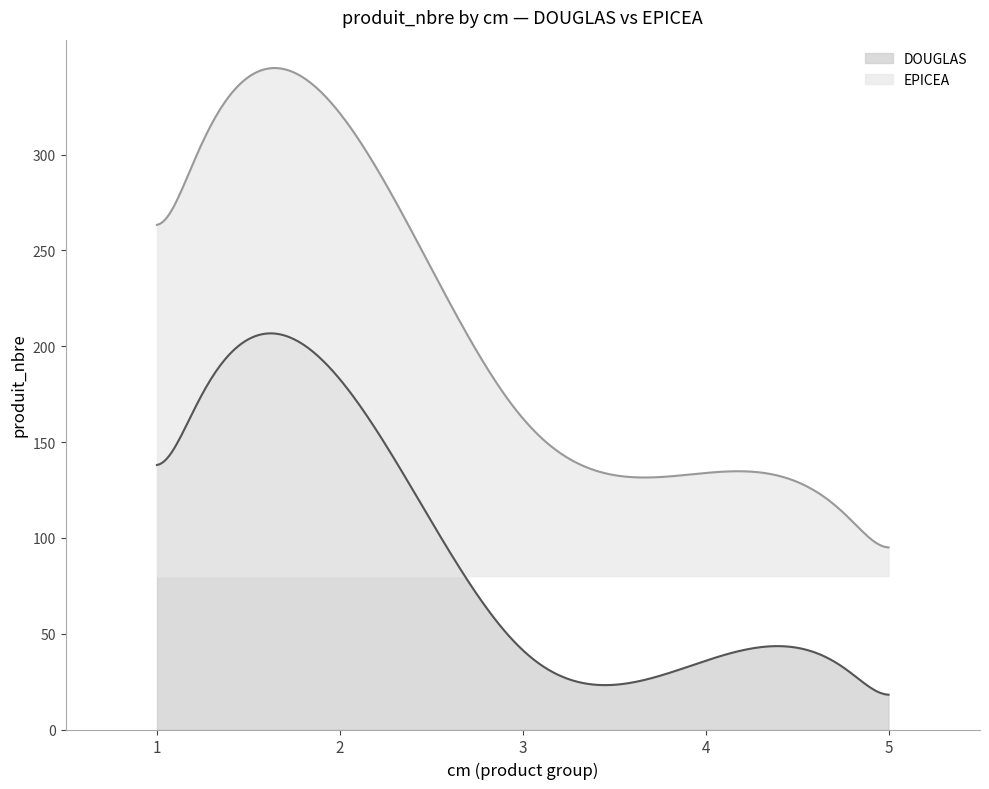

Rank the categories by DOUGLAS value from lowest to highest.

5, 4, 3, 1, 2